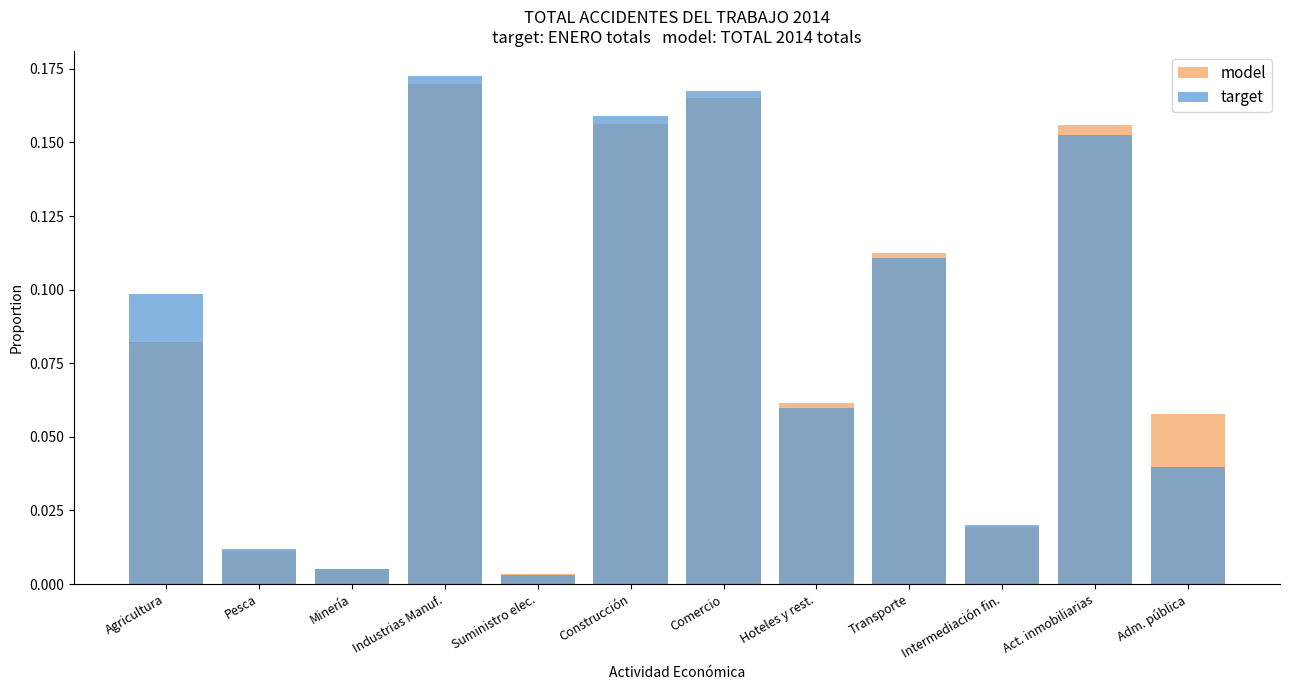

The value of target at Construcción is 0.2. True or false?

True